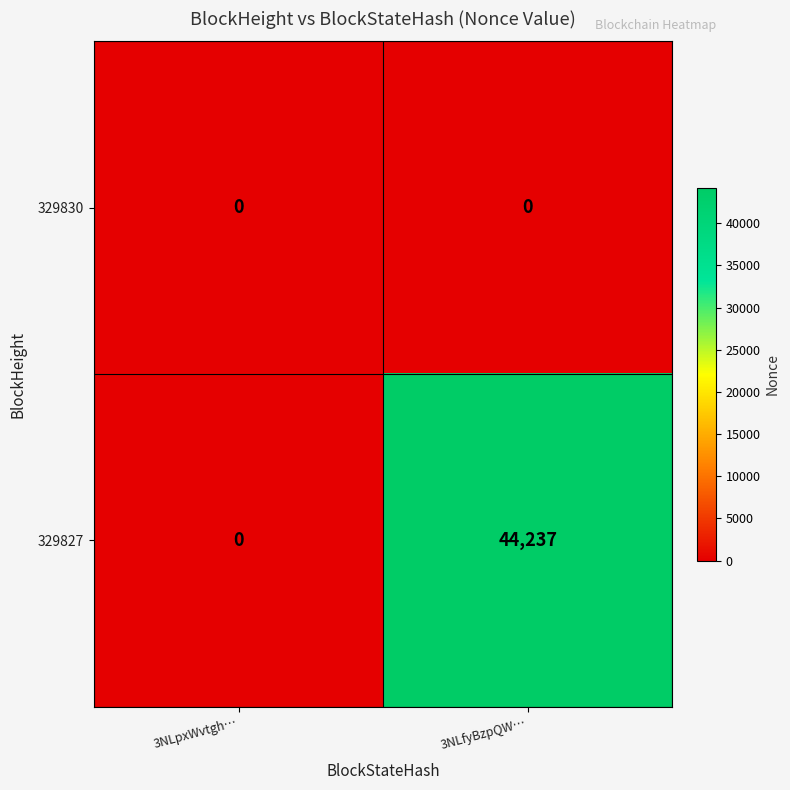

At which label is 329827 closest to 22118?

3NLpxWvtgh…